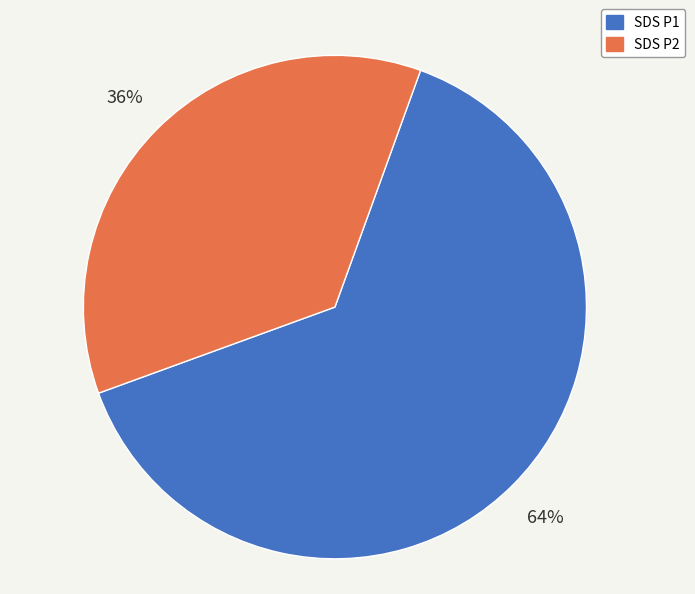

Combined, do SDS P1 and SDS P2 account for over 50%?

Yes